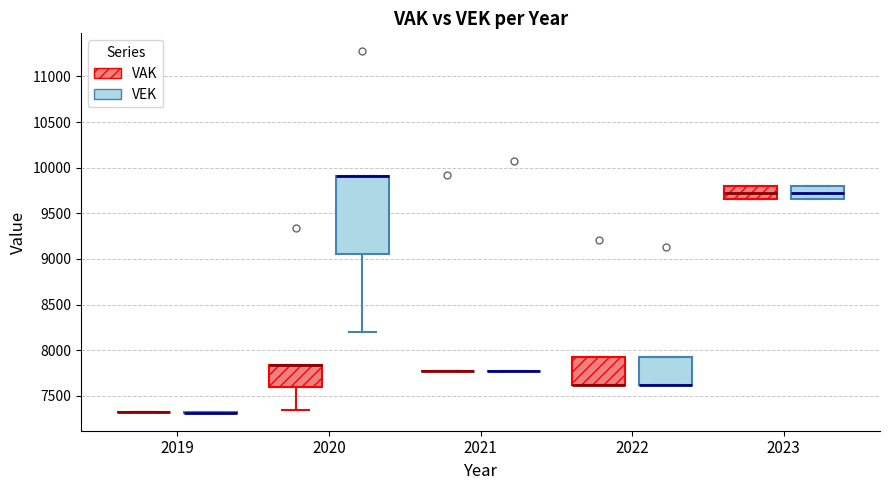

Reading left to right, transcribe this box plot: for each box, give where its median line is, the range the box spans, and where its two whiskers end, as read against the y-axis. The values are not printed on the chart, so give them approximately, as read against the axis.

2019 (VAK): box collapsed to a line at 7350, whiskers 7350 to 7350
2019 (VEK): box collapsed to a line at 7300, whiskers 7300 to 7300
2020 (VAK): median 7850 (drawn on the box's upper edge), box 7600 to 7850, whiskers 7350 to 7850
2020 (VEK): median 9900 (drawn on the box's upper edge), box 9050 to 9900, whiskers 8200 to 9900
2021 (VAK): box collapsed to a line at 7800, whiskers 7750 to 7800
2021 (VEK): box collapsed to a line at 7800, whiskers 7750 to 7800
2022 (VAK): median 7600 (drawn on the box's lower edge), box 7600 to 7950, whiskers 7600 to 7950
2022 (VEK): median 7600 (drawn on the box's lower edge), box 7600 to 7950, whiskers 7600 to 7950
2023 (VAK): median 9750, box 9650 to 9800, whiskers 9650 to 9800
2023 (VEK): median 9750, box 9650 to 9800, whiskers 9650 to 9800